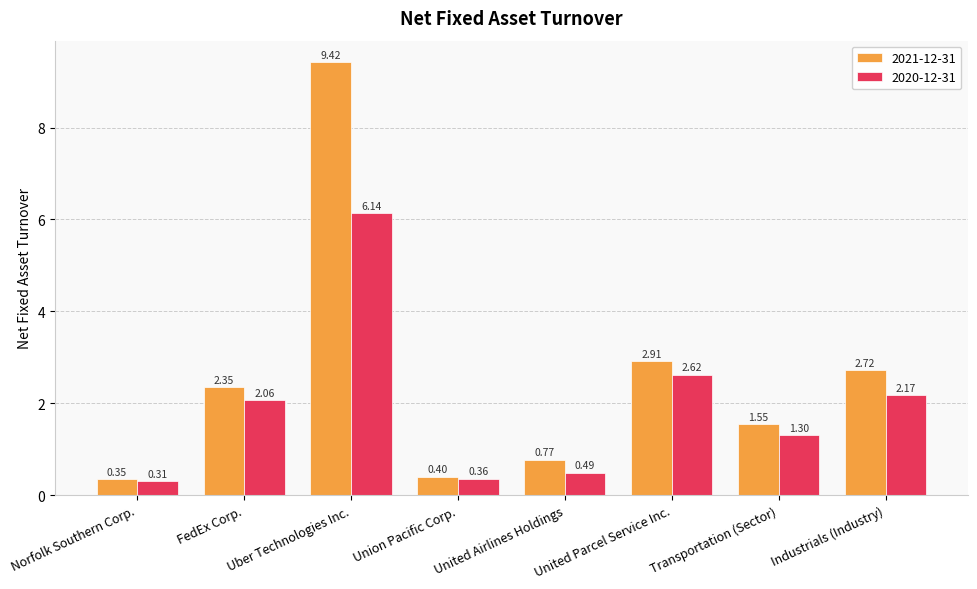

Rank the series by their maximum value, from highest to lowest.

2021-12-31, 2020-12-31